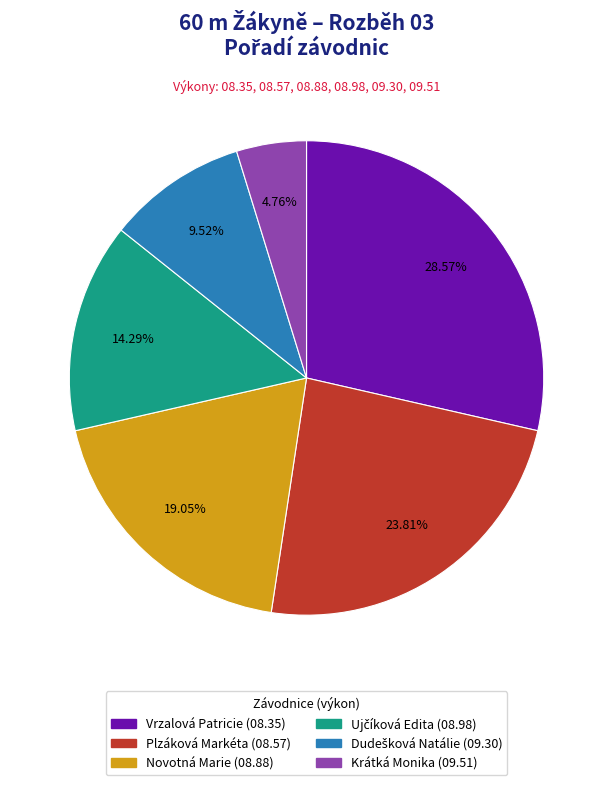

Do Krátká Monika and Vrzalová Patricie together represent more than half of the pie?

No